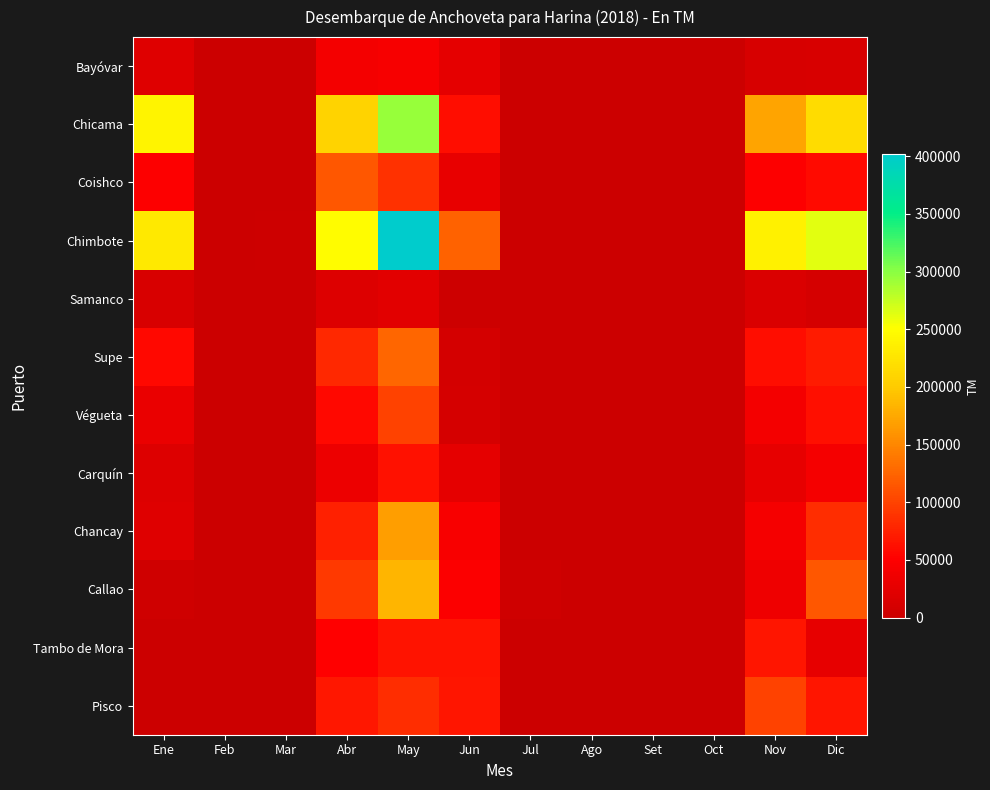

Which series has the largest total across all categories?

Chimbote